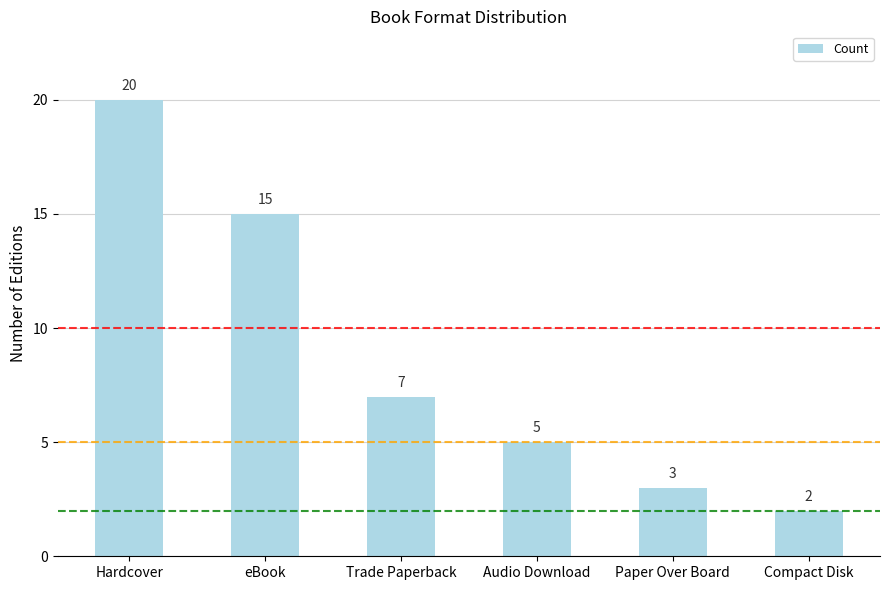

What is the smallest value displayed?

2